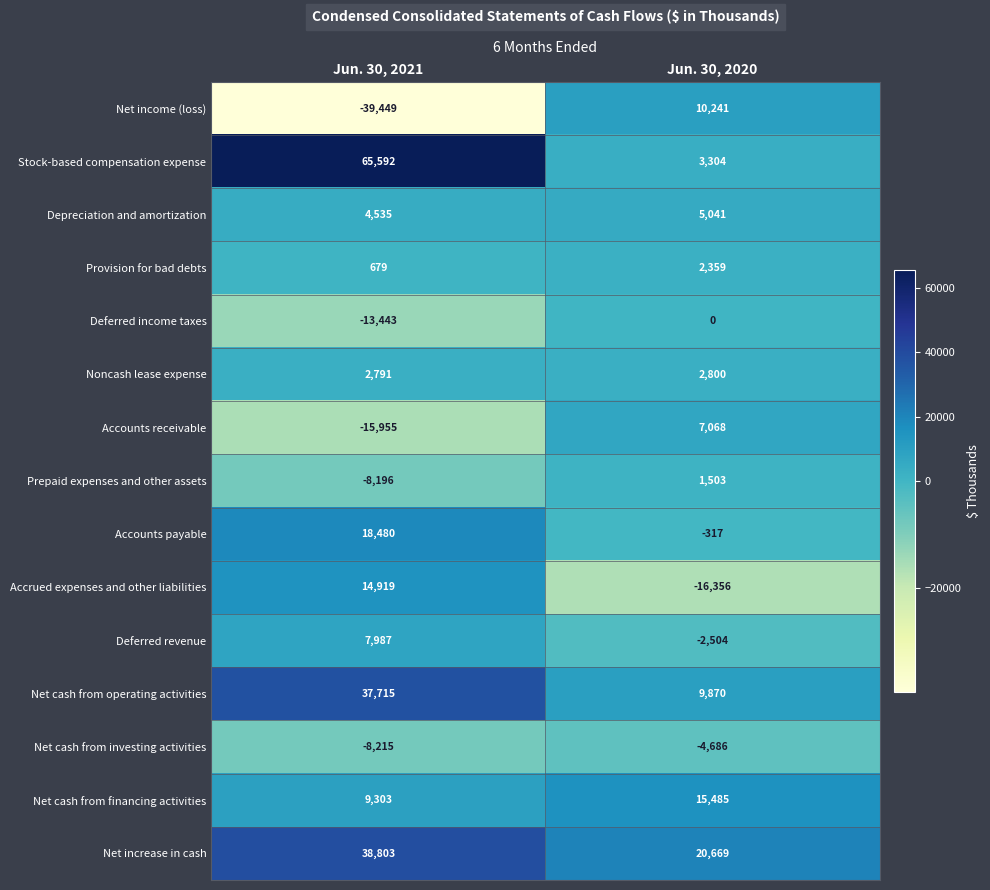

Where is Prepaid expenses and other assets nearest to the value -3346?

Jun. 30, 2020